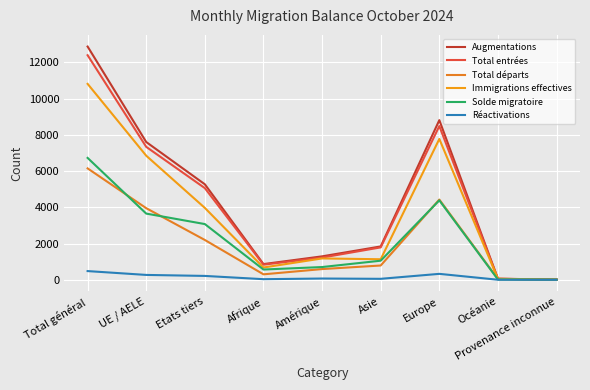

Is the value of Réactivations at Europe greater than the value of Total entrées at Asie?

No